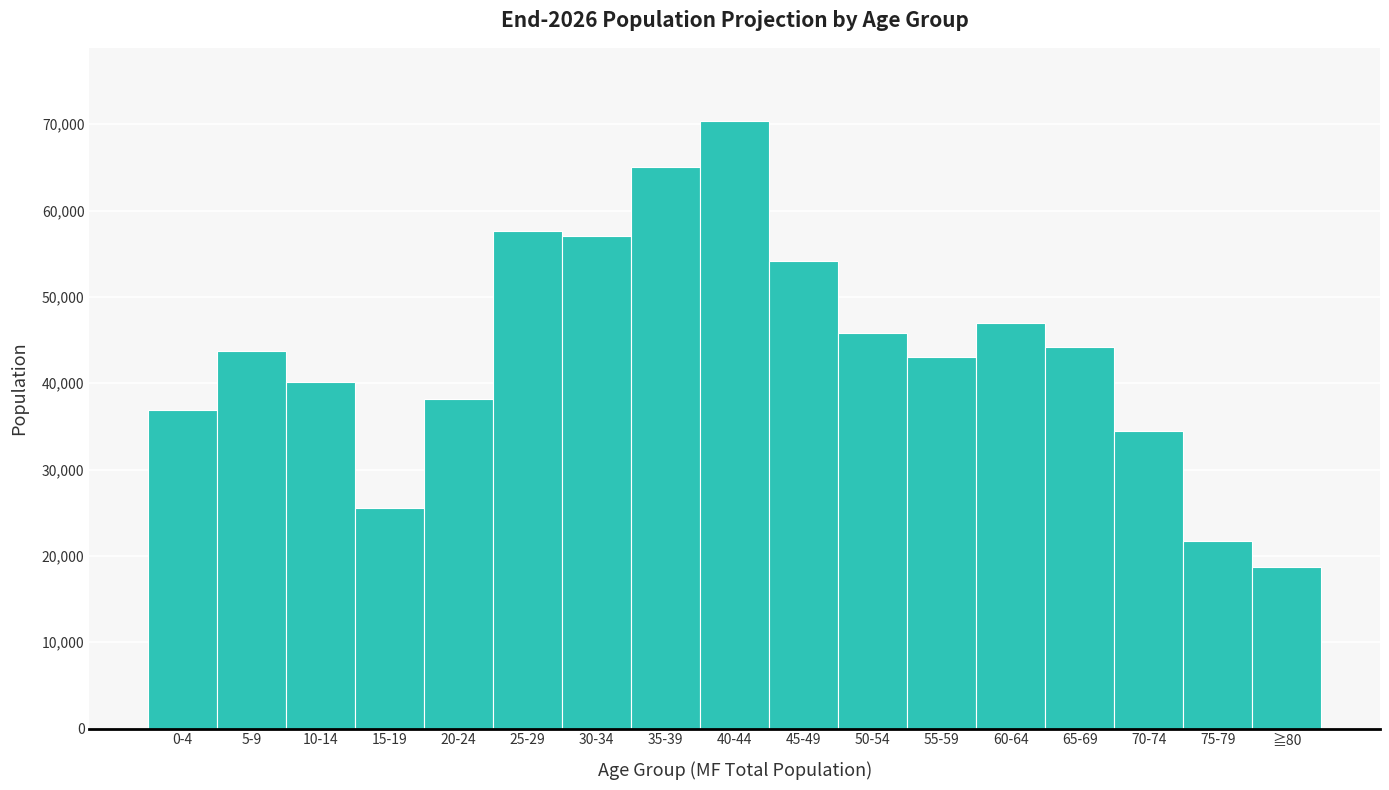

Reading left to right, what are all the values shown in this chart?

36900	43700	40100	25600	38200	57600	57000	65000	70400	54200	45800	43000	47000	44200	34500	21700	18700